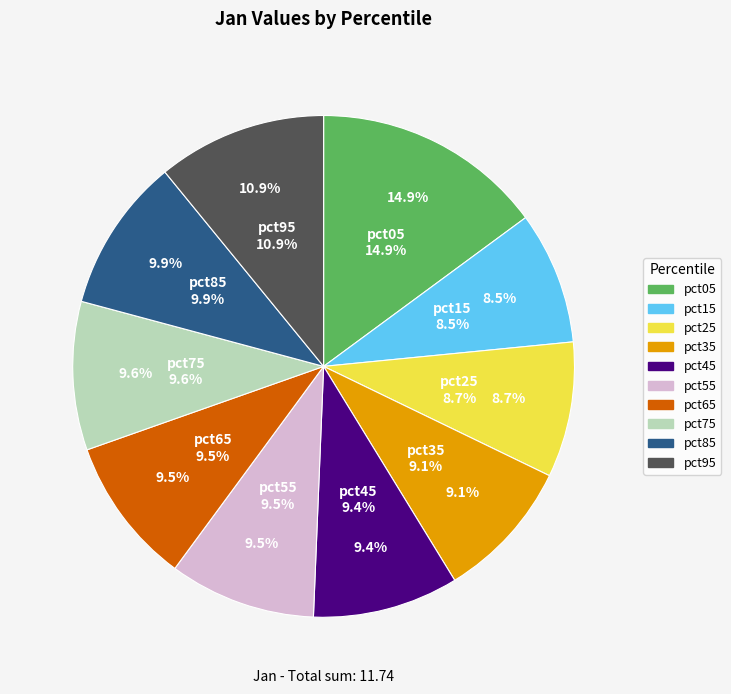

To the nearest percent, what percentage of the pie is pct55?

9%